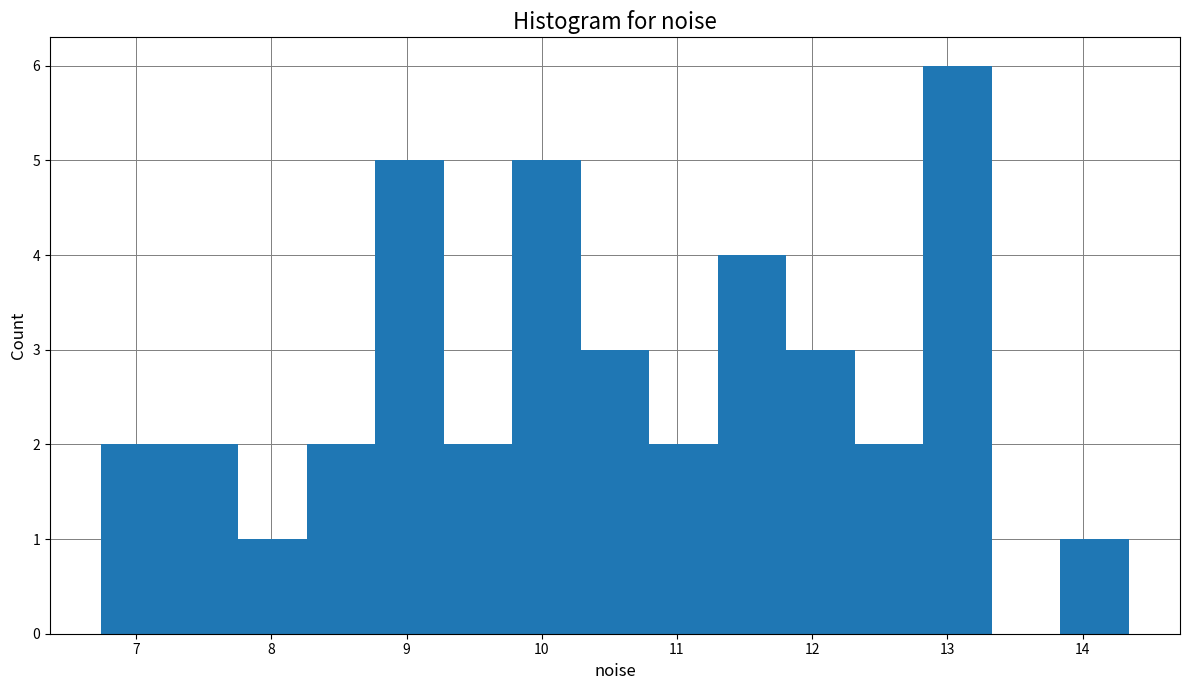

Reading left to right, list every bar in this chart as the range it spans on the x-axis followed by its height. Neither the bar edges nor the heights are printed on the chart, so give them approximately, as read against the axes.

6.7 to 7.2: 2
7.2 to 7.8: 2
7.8 to 8.3: 1
8.3 to 8.8: 2
8.8 to 9.3: 5
9.3 to 9.8: 2
9.8 to 10.3: 5
10.3 to 10.8: 3
10.8 to 11.3: 2
11.3 to 11.8: 4
11.8 to 12.3: 3
12.3 to 12.8: 2
12.8 to 13.3: 6
13.3 to 13.8: 0
13.8 to 14.3: 1